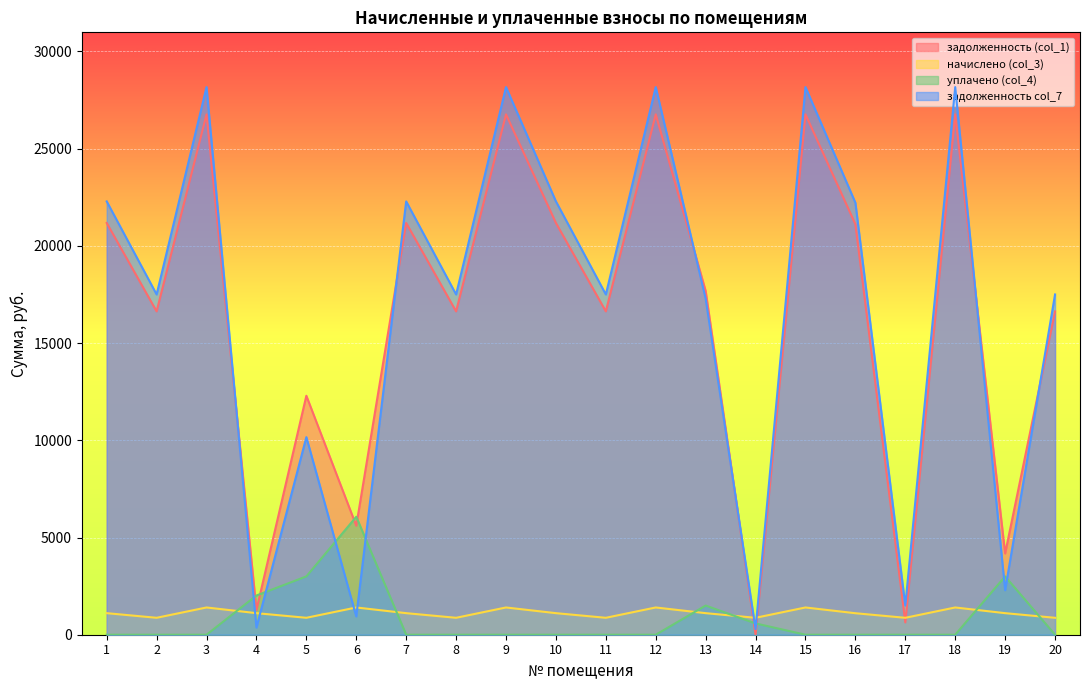

Which category has the highest value in the уплачено (col_4) series?

6